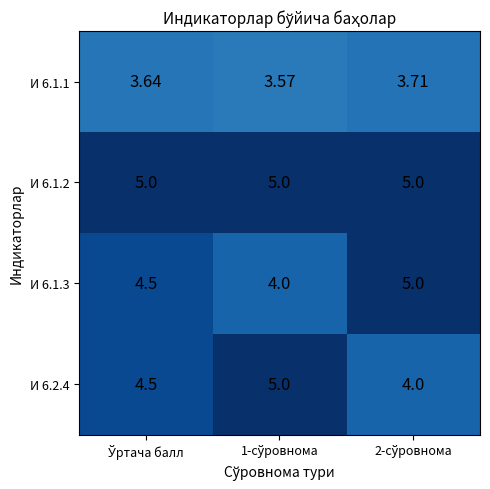

Reading right to left, transcribe all the data shown in this chart.

И 6.1.1: 2-сўровнома=3.7	1-сўровнома=3.6	Ўртача балл=3.6
И 6.1.2: 2-сўровнома=5.0	1-сўровнома=5.0	Ўртача балл=5.0
И 6.1.3: 2-сўровнома=5.0	1-сўровнома=4.0	Ўртача балл=4.5
И 6.2.4: 2-сўровнома=4.0	1-сўровнома=5.0	Ўртача балл=4.5